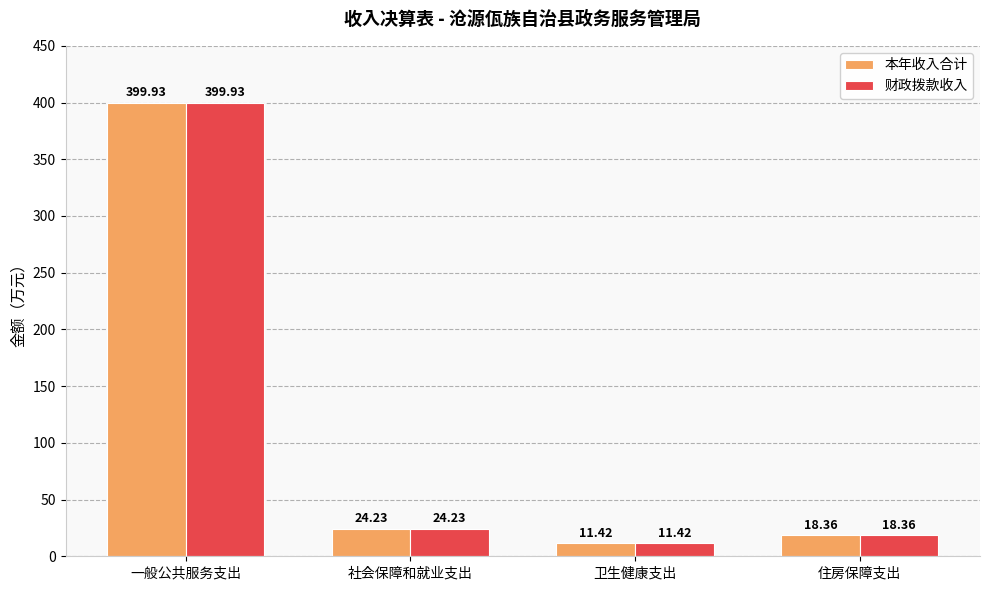

What is the difference between the 本年收入合计 values at 社会保障和就业支出 and 一般公共服务支出?

375.7